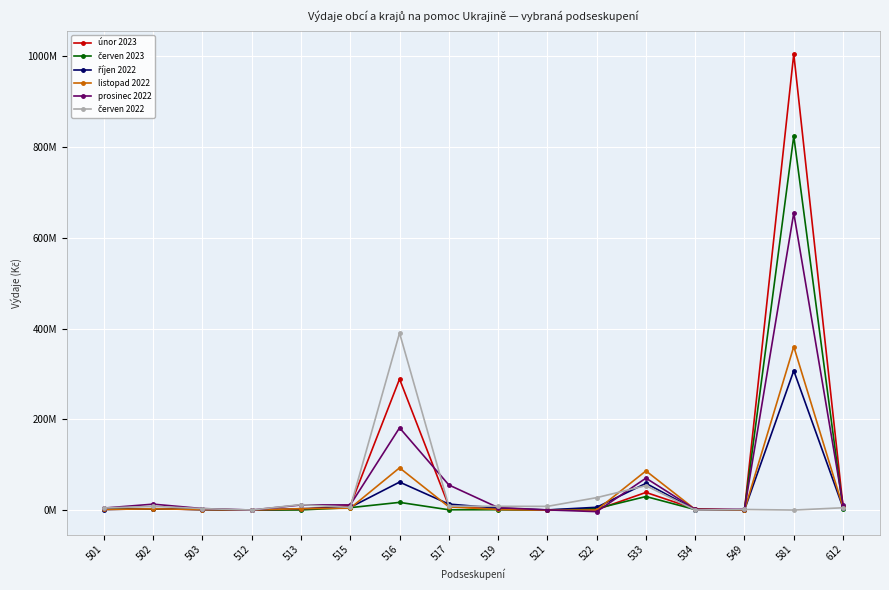

Which series has the widest spread of values?

únor 2023